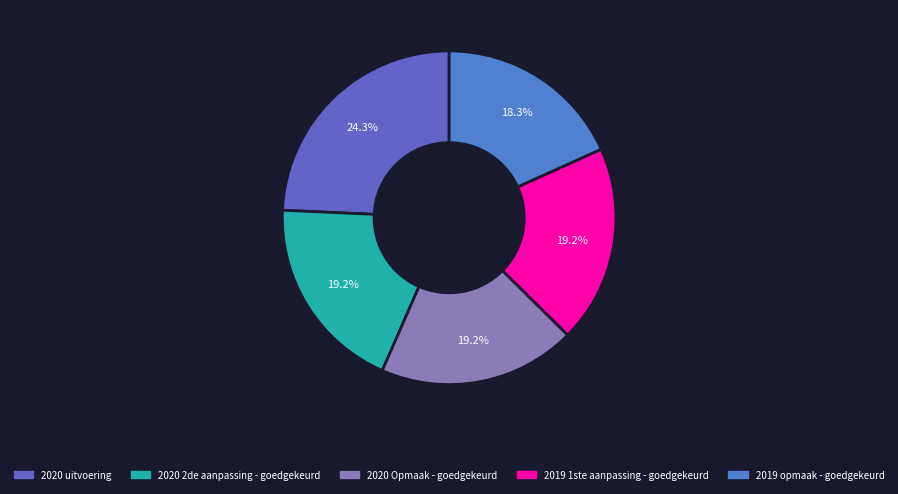

How many slices are in this pie chart?

5